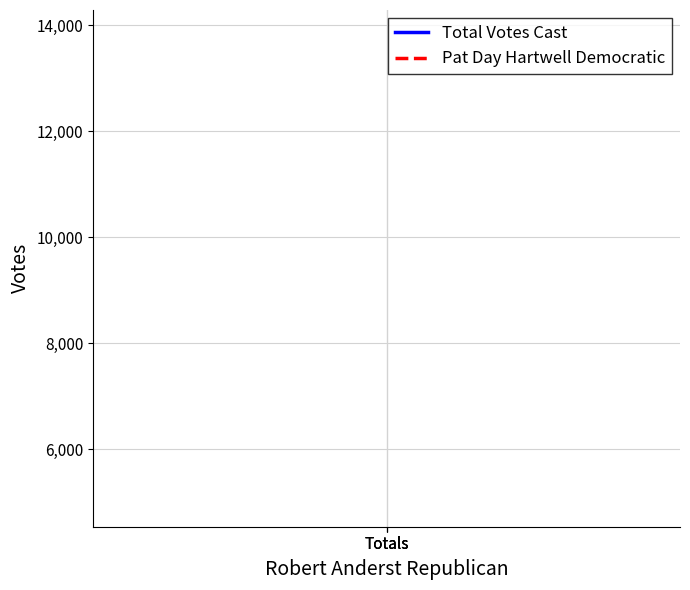

The value of Total Votes Cast at Totals is 13847. True or false?

True